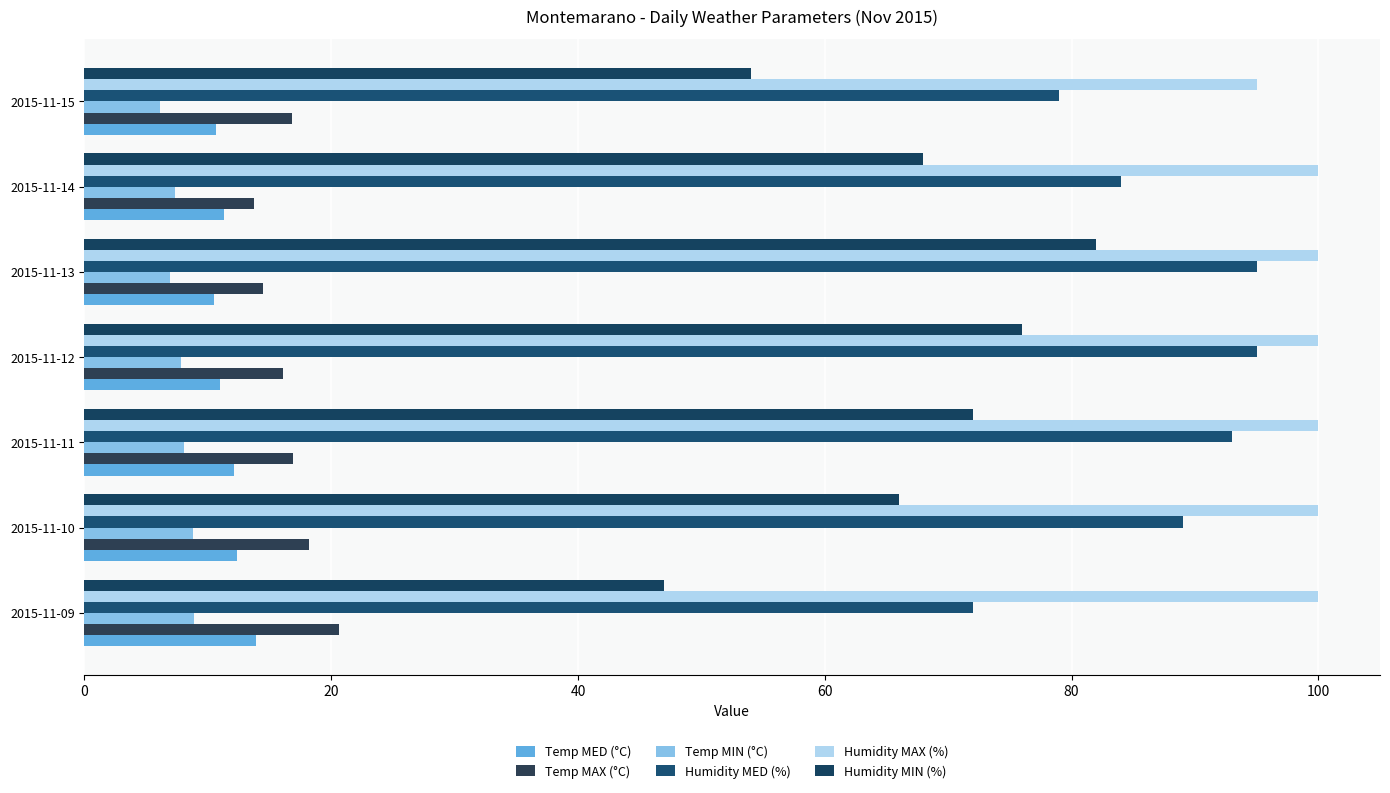

Reading right to left, extract all data points from this chart.

Temp MED (°C): 10.7	11.3	10.5	11.0	12.1	12.4	13.9
Temp MAX (°C): 16.8	13.7	14.5	16.1	16.9	18.2	20.6
Temp MIN (°C): 6.1	7.3	6.9	7.8	8.1	8.8	8.9
Humidity MED (%): 79.0	84.0	95.0	95.0	93.0	89.0	72.0
Humidity MAX (%): 95.0	100.0	100.0	100.0	100.0	100.0	100.0
Humidity MIN (%): 54.0	68.0	82.0	76.0	72.0	66.0	47.0